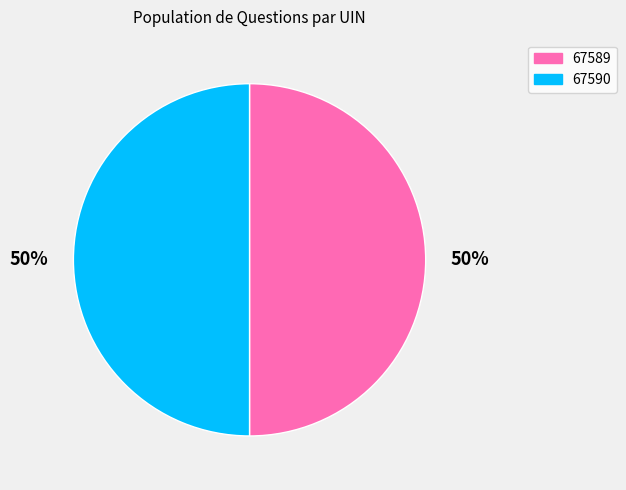

Is the sum of 67589 and 67590 greater than half?

Yes